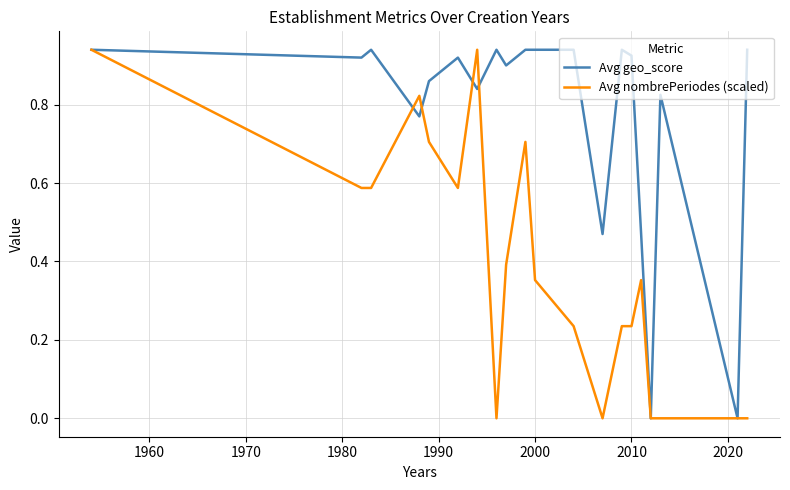

List the series in order of their overall mean, lowest first.

Avg nombrePeriodes (scaled), Avg geo_score